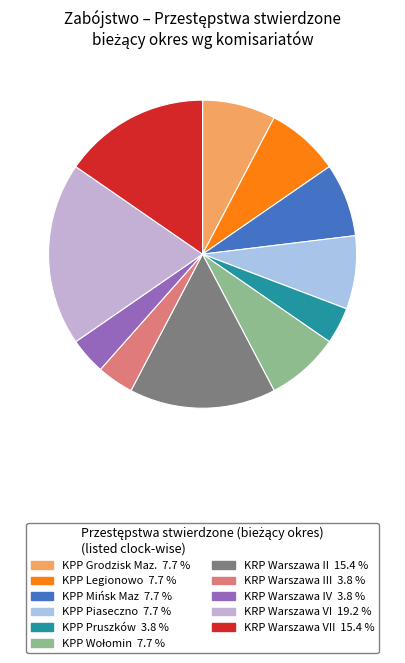

How many slices are in this pie chart?

11